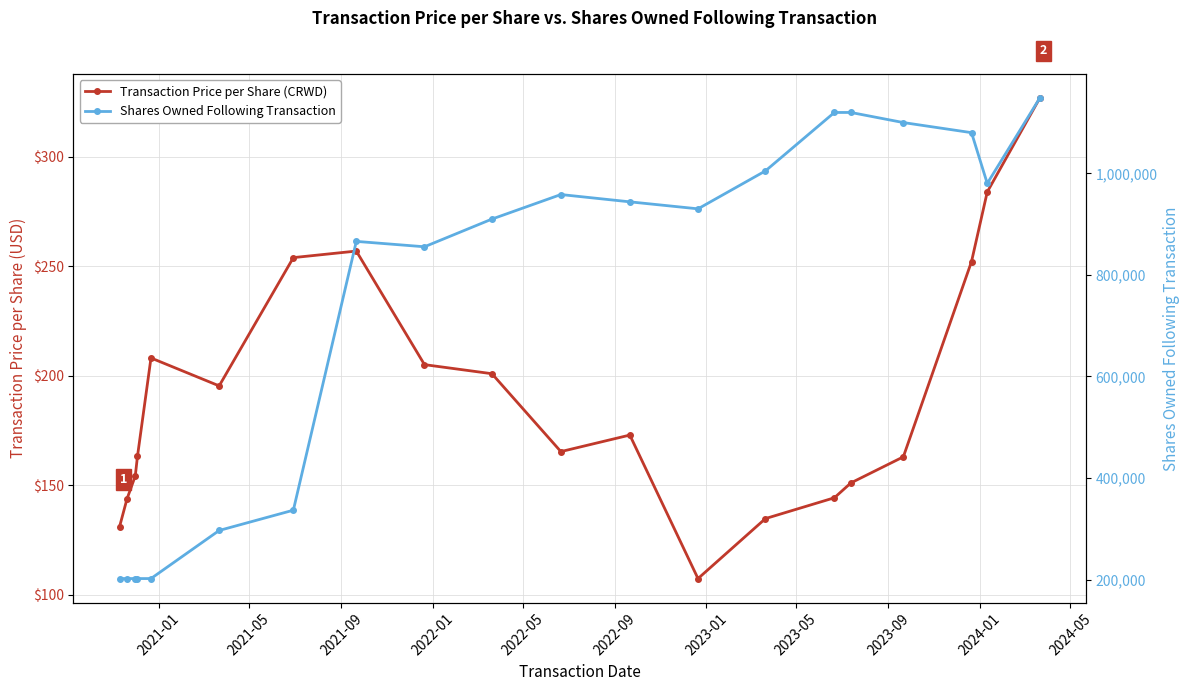

Is the value of Transaction Price per Share (CRWD) at 2021-05 greater than the value of Shares Owned Following Transaction at 16?

No